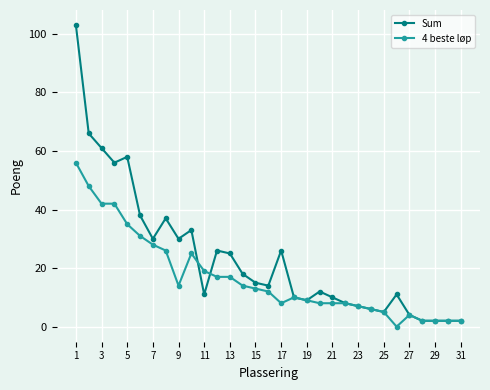

How many series are shown in this chart?

2